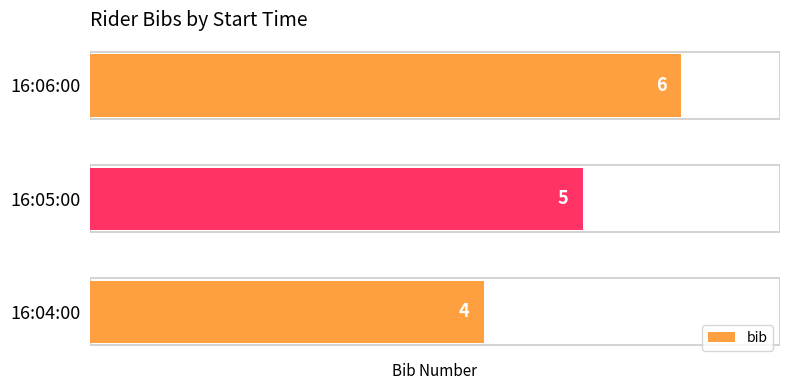

Are the bars grouped side by side (vs. stacked)?

No